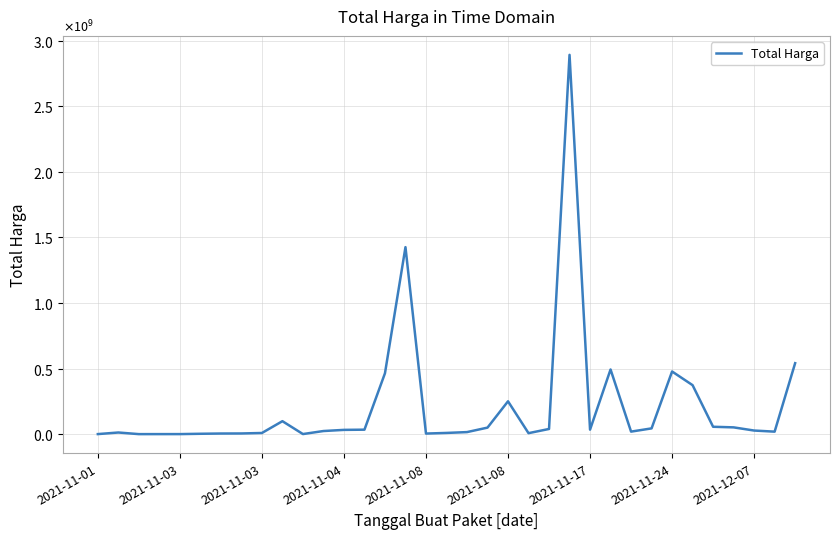

At which category does the chart reach its minimum across all series?

2021-11-03